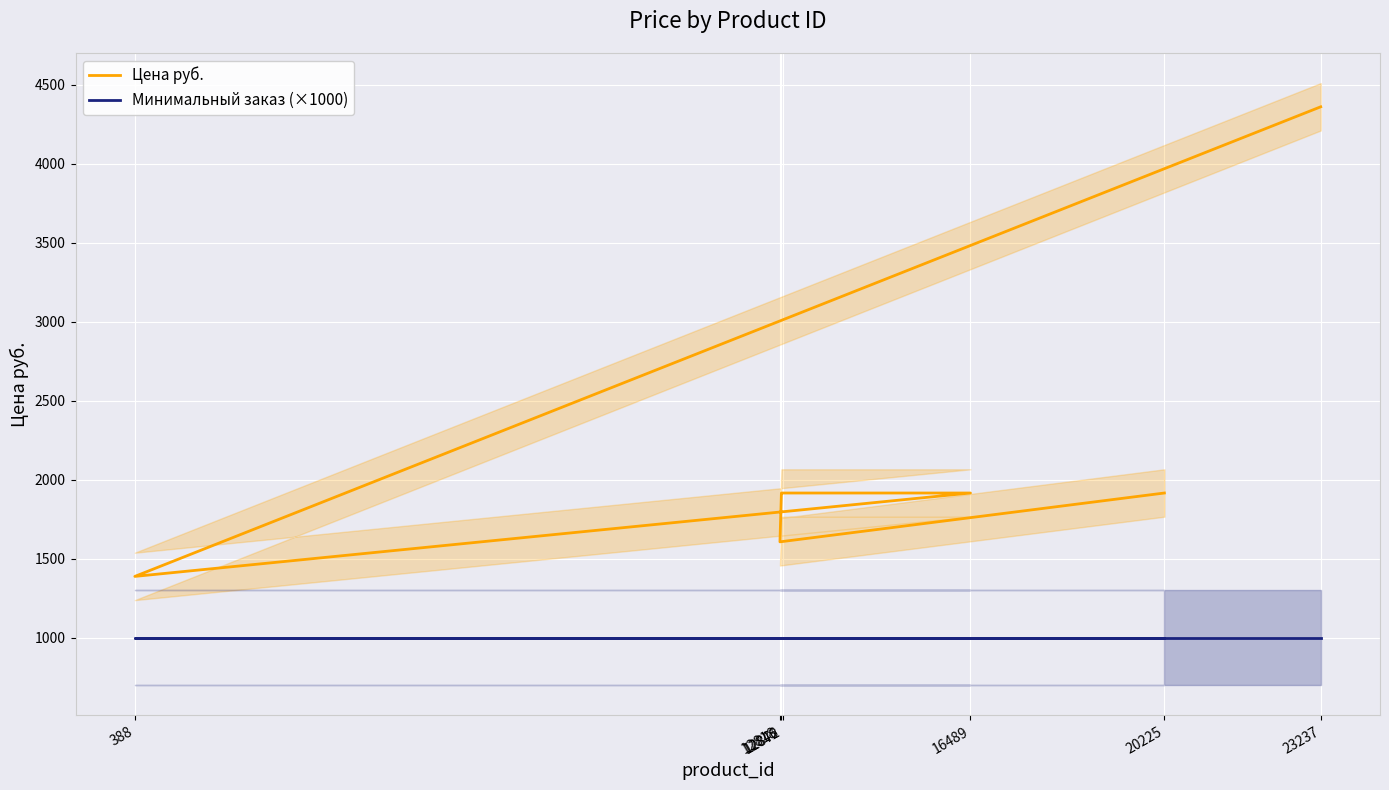

The value of Цена руб. at 12872 is 2562.5. True or false?

False